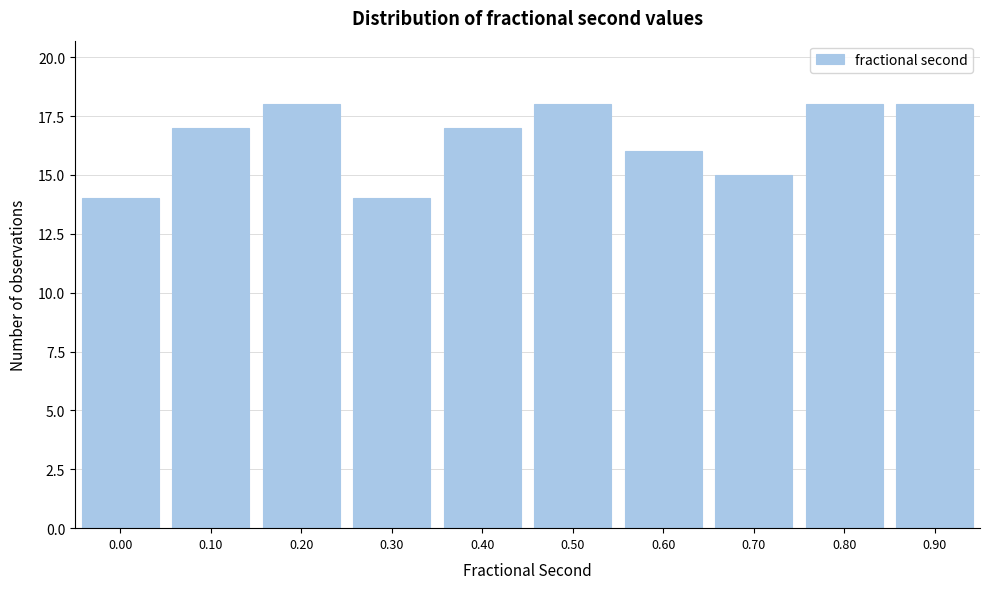

Reading right to left, transcribe all the data shown in this chart.

18	18	15	16	18	17	14	18	17	14